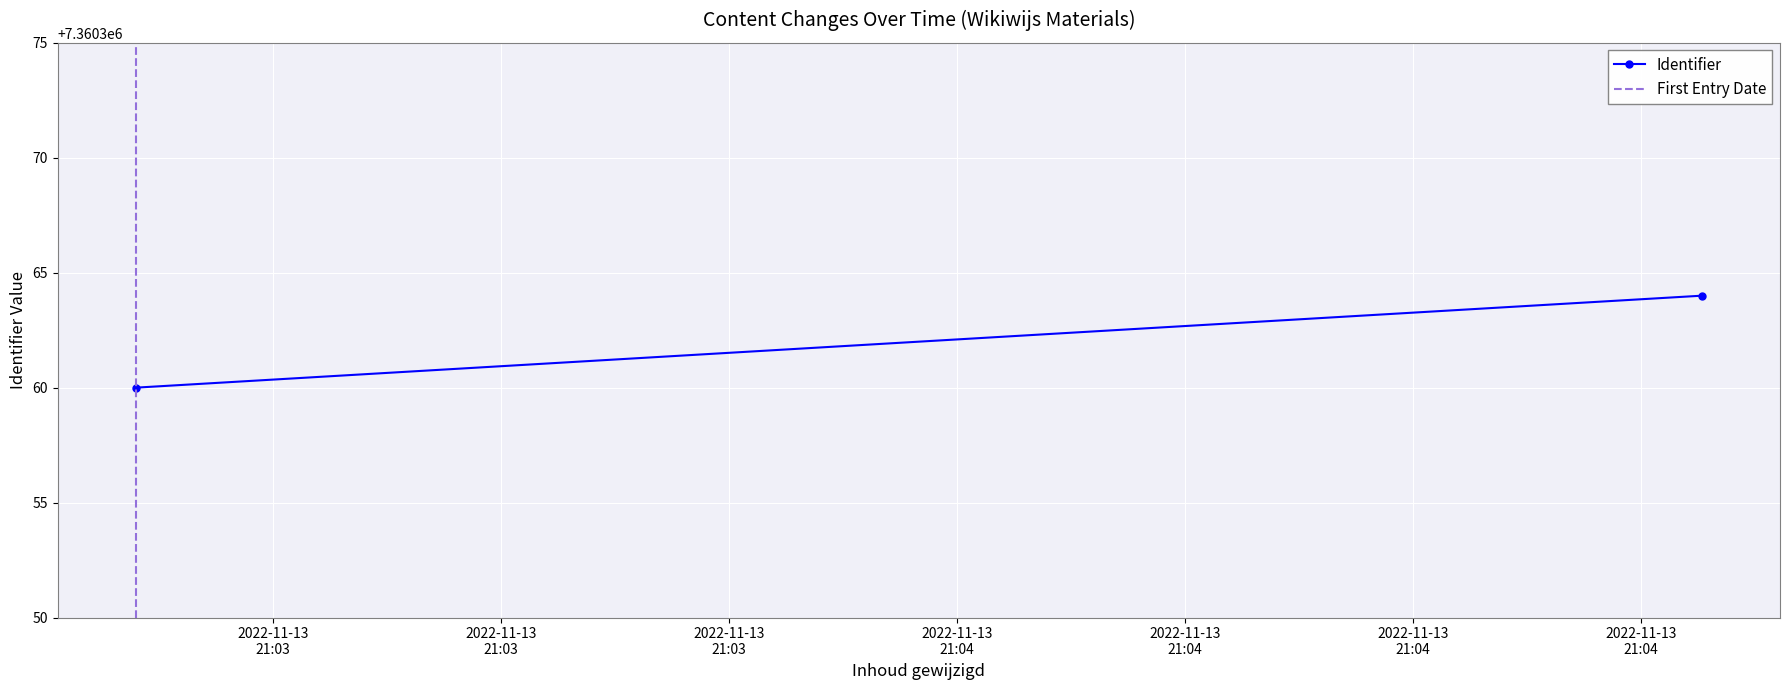

How many values in First Entry Date are above zero?

1